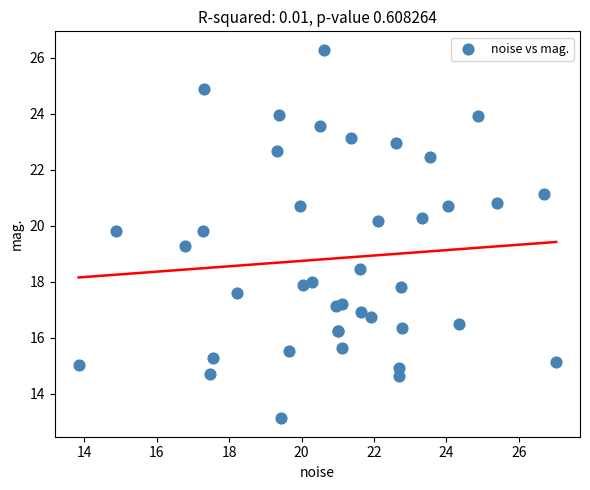

What Y value in the scatter plot is closest to 19?

19.3